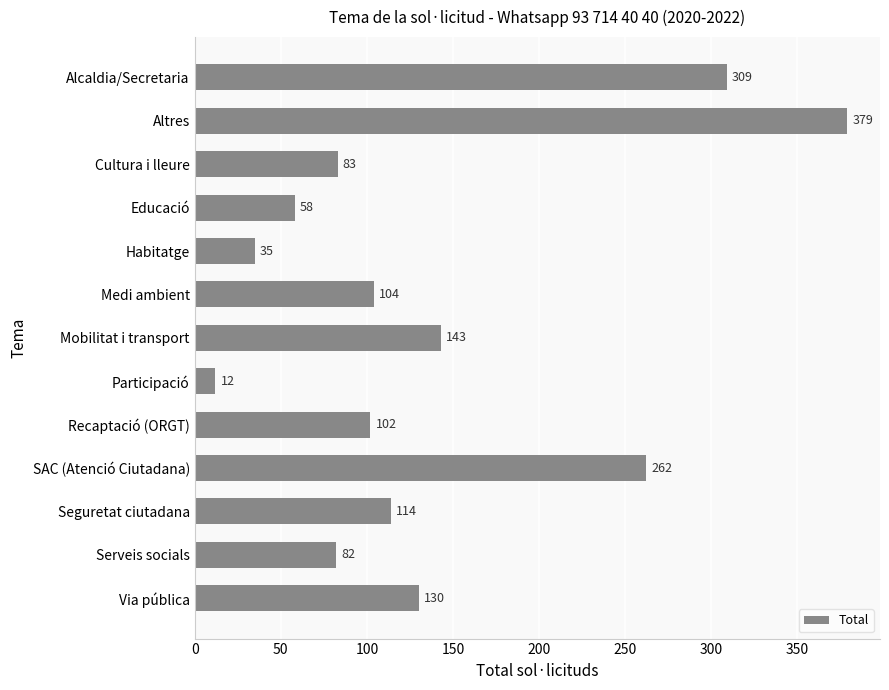

What is the smallest value displayed?

12